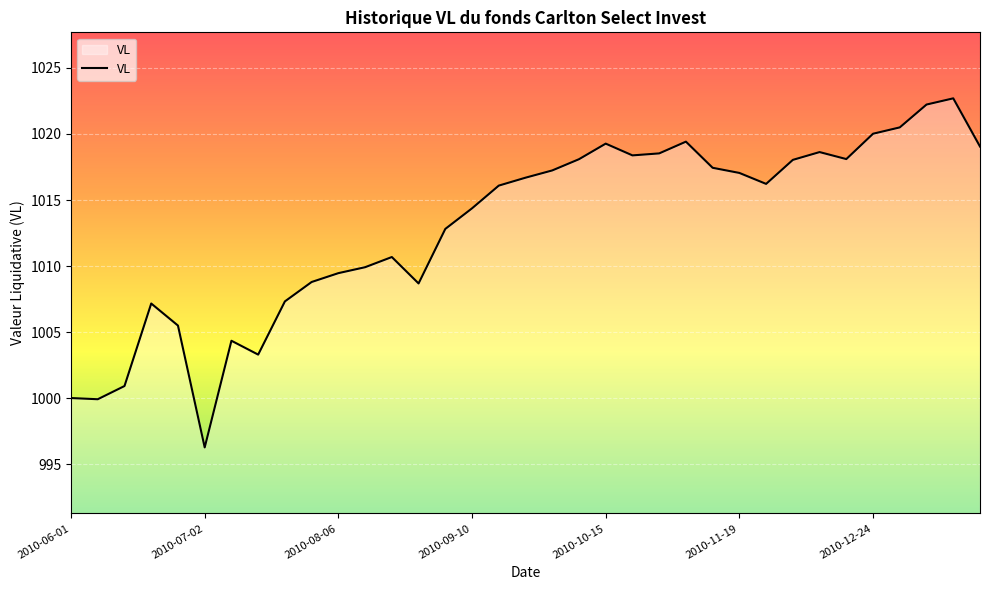

What is the difference between the maximum and minimum values?

26.4